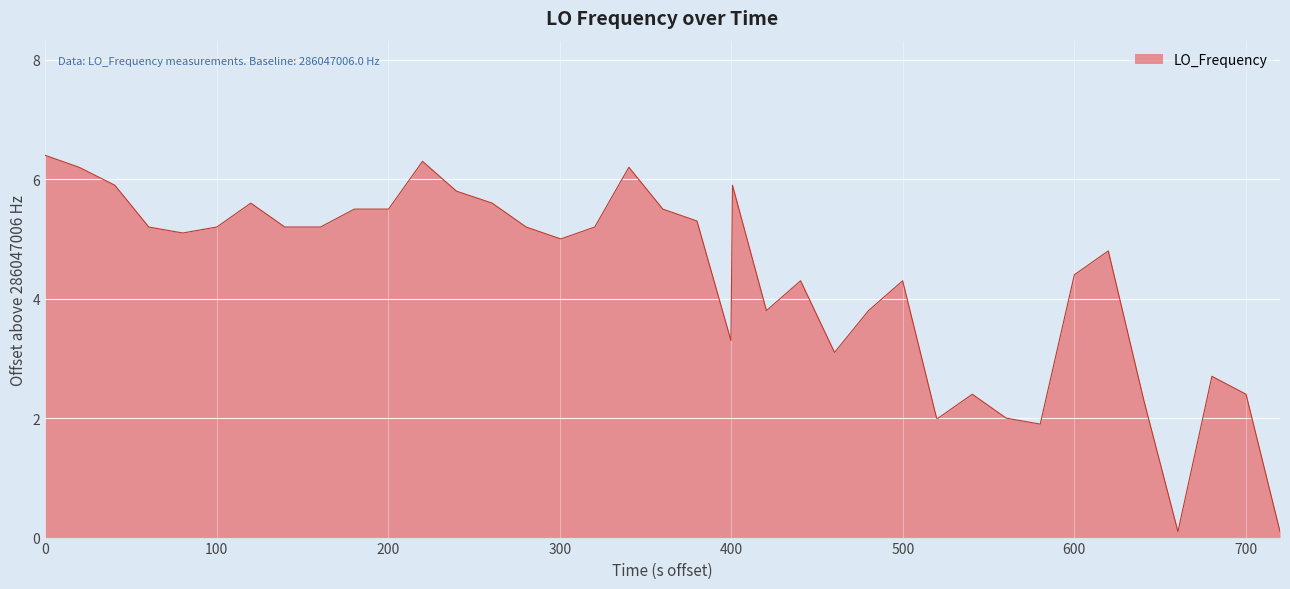

What is the average value?

4.3